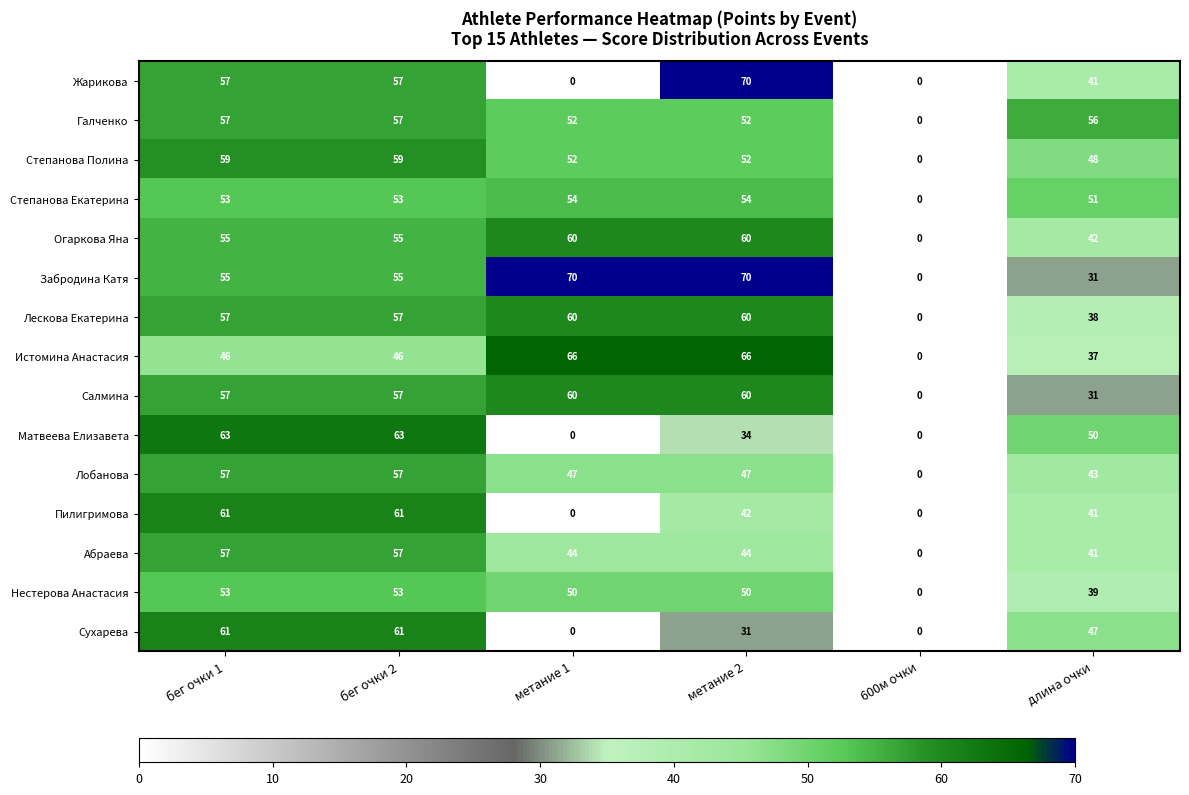

Where is Степанова Полина nearest to the value 29?

длина очки